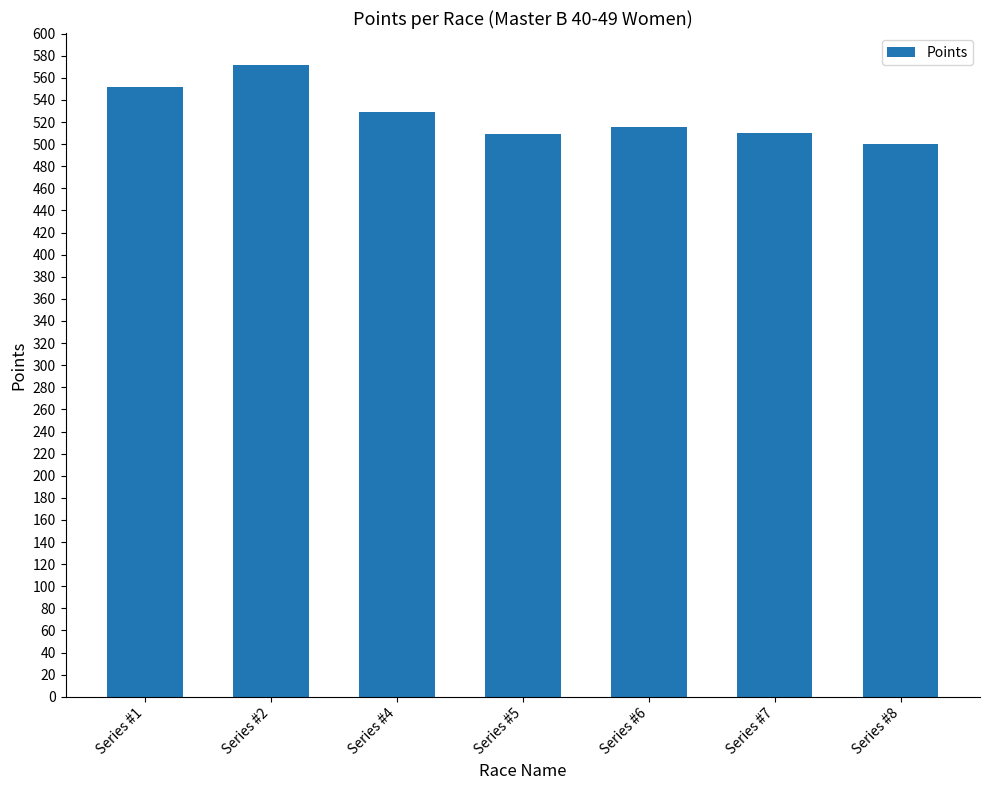

Read the value at Series #2.

571.9